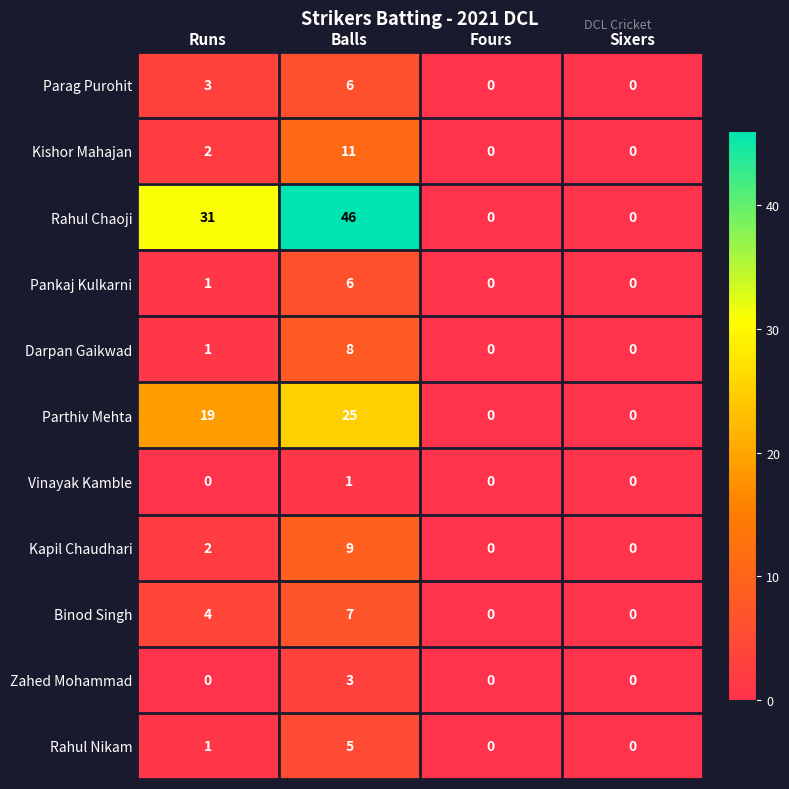

Count the Zahed Mohammad values in the range 0 to 3.

4